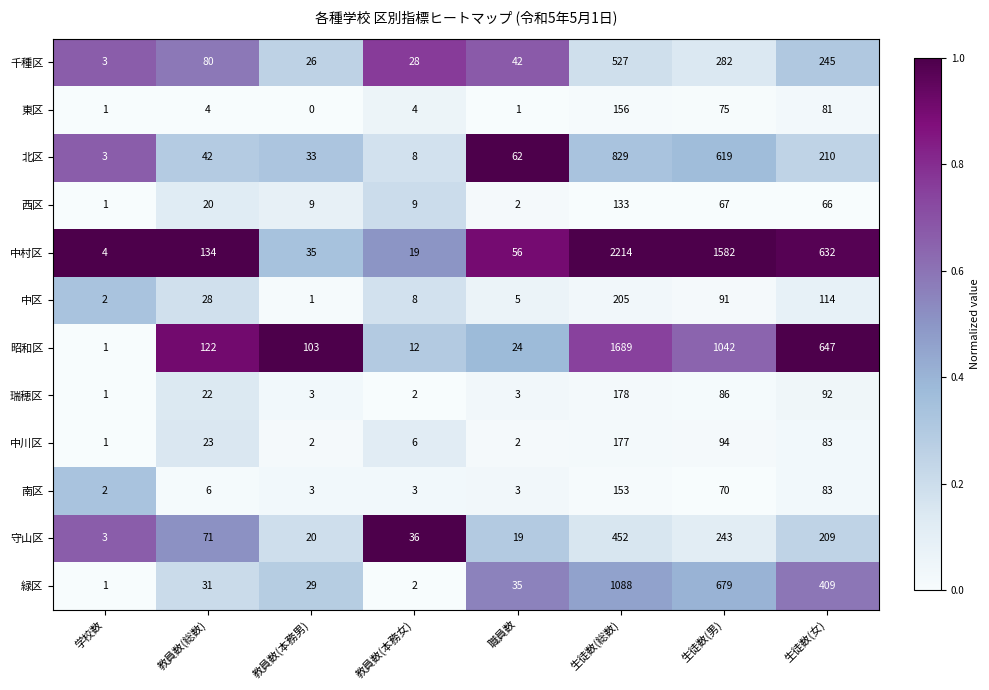

At how many categories does at least one series exceed 0?

8